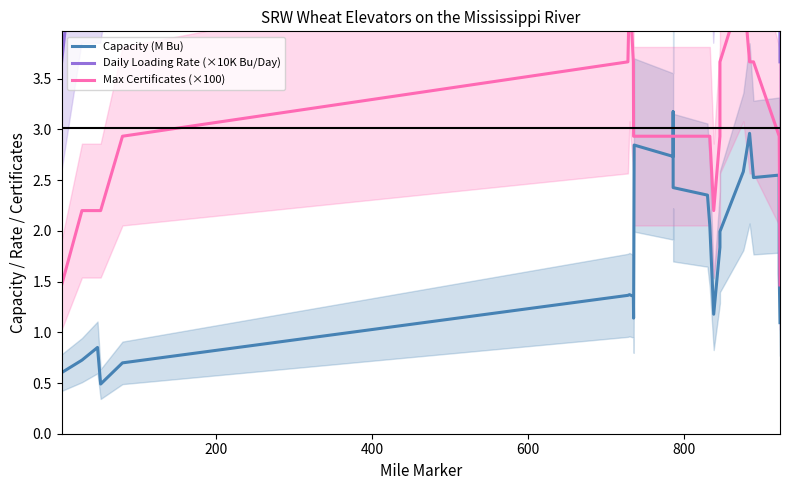

What is the value of the Max Certificates (×100) point at the 11th from the left?

2.9